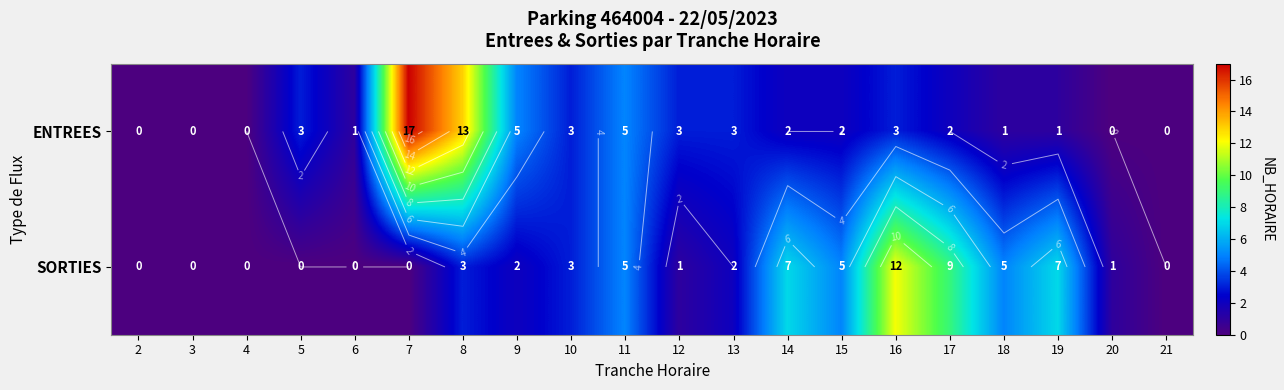

What is the average value of the ENTREES series?

3